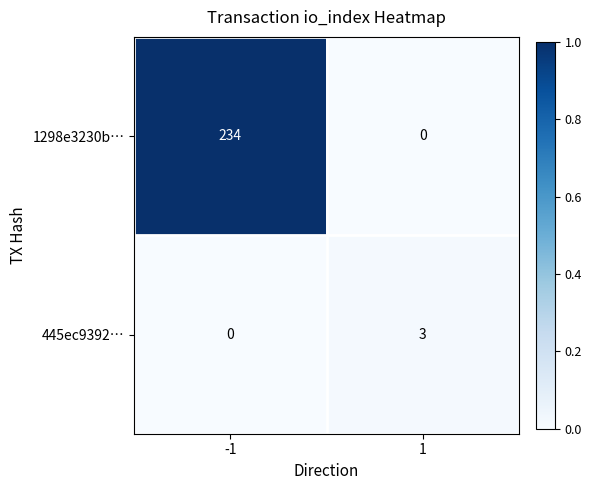

At 1, list the series in order from largest to smallest.

445ec9392…, 1298e3230b…